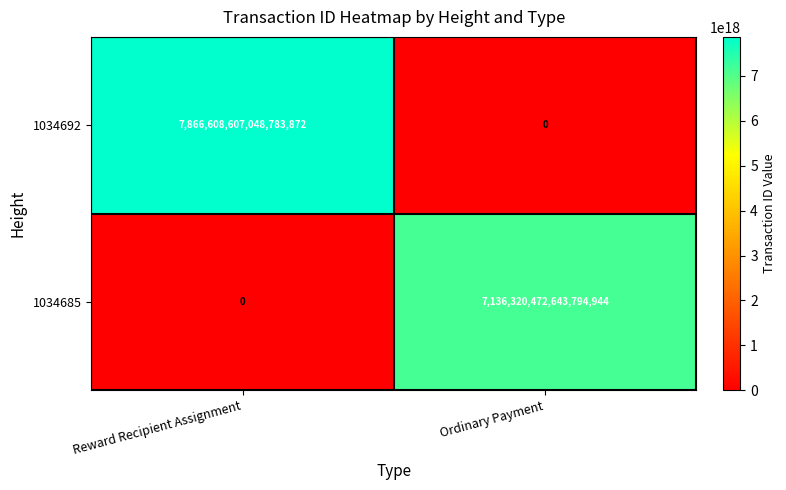

At which label does 1034685 reach its minimum?

Reward Recipient Assignment